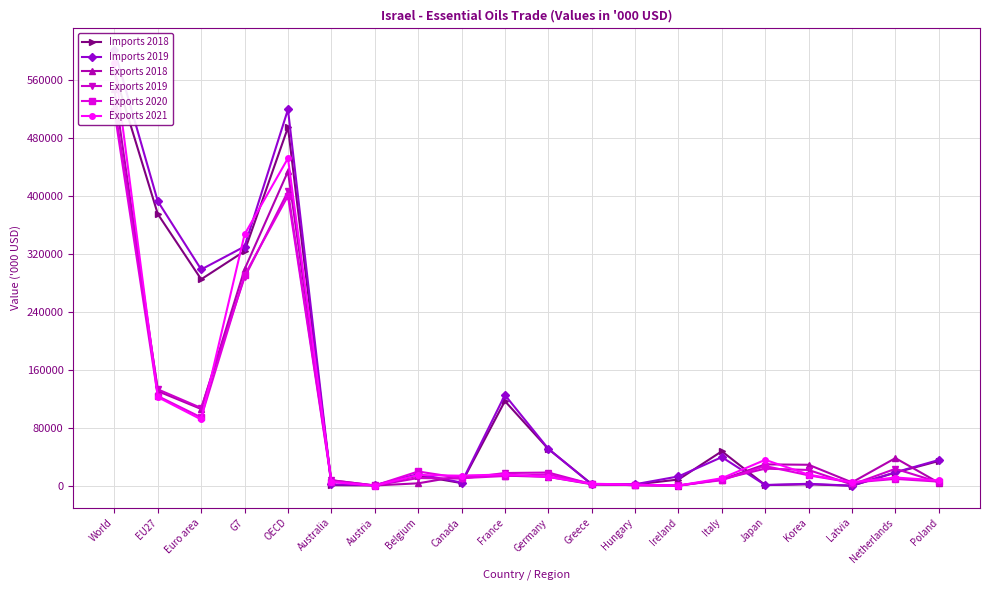

Between Greece and Latvia, which is larger?

Greece